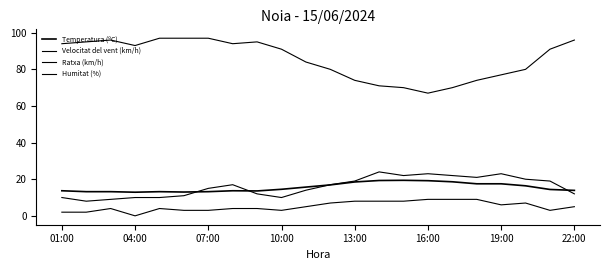

How many lines are shown in the chart?

4